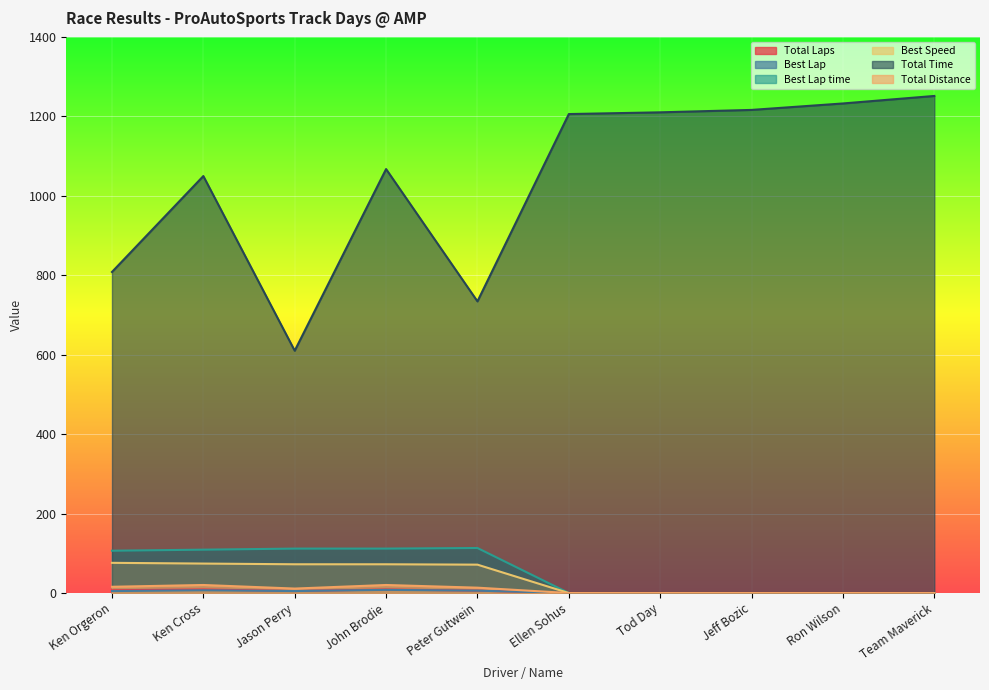

What is the difference between the highest and lowest values at Ellen Sohus?

1205.7